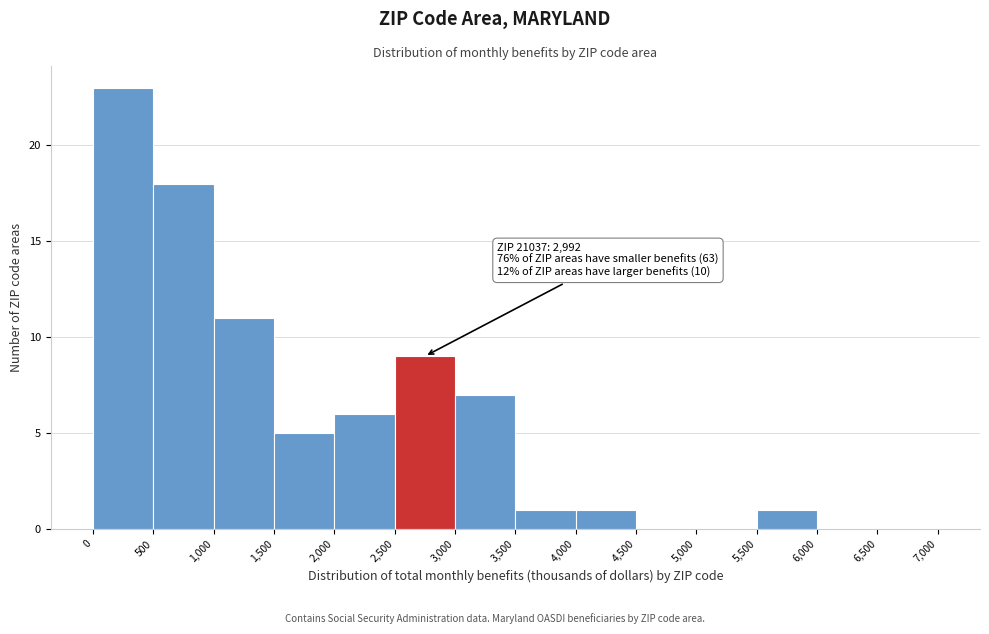

Which range on the x-axis has the tallest bar?

0 to 500